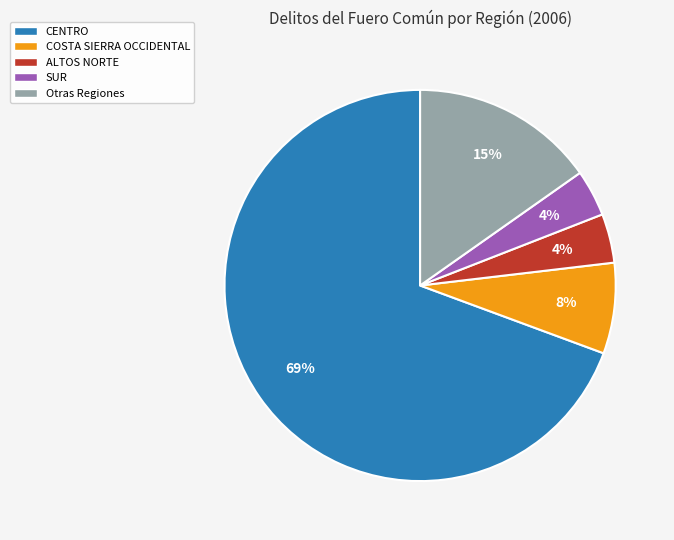

Do COSTA SIERRA OCCIDENTAL and Otras Regiones together represent more than half of the pie?

No